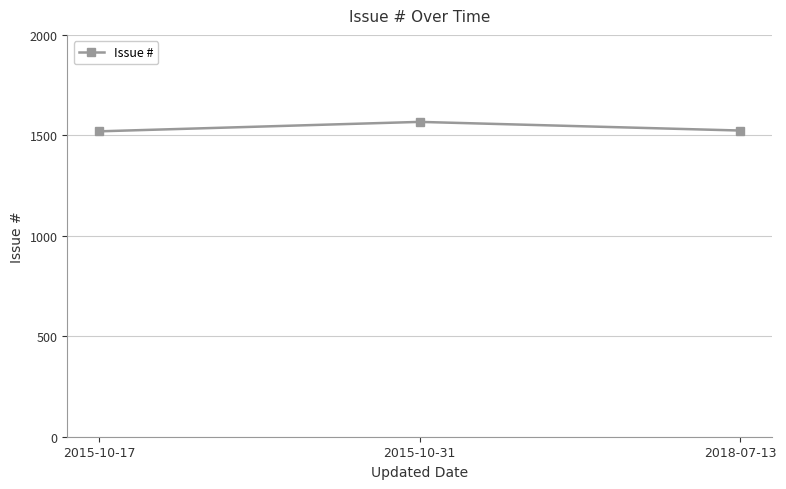

How many series are shown in this chart?

1